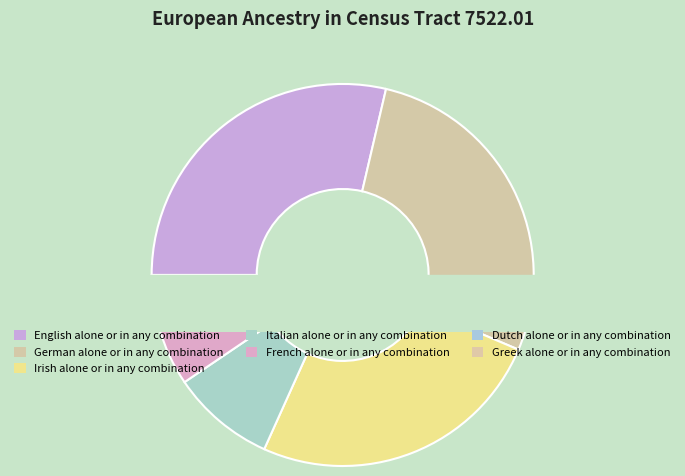

What is the change in value from English alone or in any combination to Italian alone or in any combination?

-373